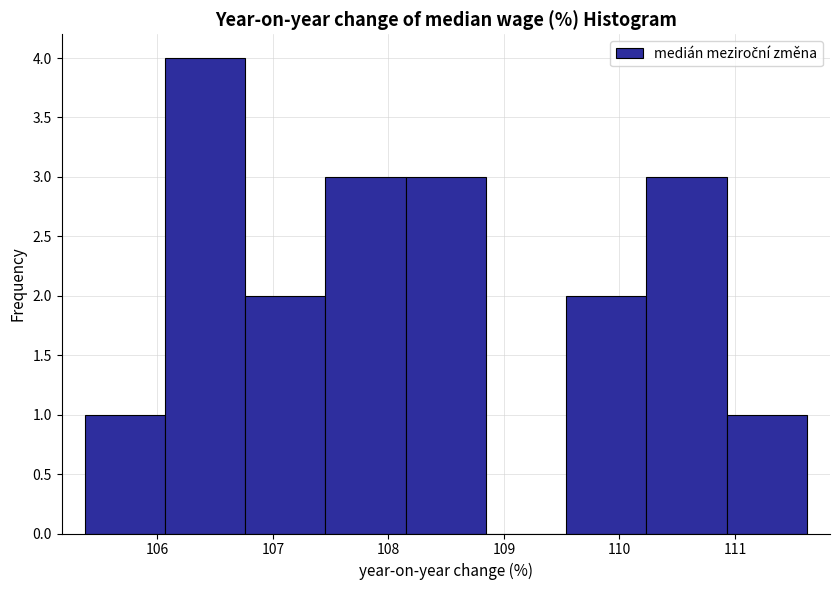

Reading left to right, transcribe this chart: for each bar, give the range it covers on the x-axis and its height. Neither the bar edges nor the heights are printed on the chart, so give them approximately, as read against the axes.

105.4 to 106.1: 1
106.1 to 106.8: 4
106.8 to 107.5: 2
107.5 to 108.1: 3
108.1 to 108.8: 3
108.8 to 109.5: 0
109.5 to 110.2: 2
110.2 to 110.9: 3
110.9 to 111.6: 1